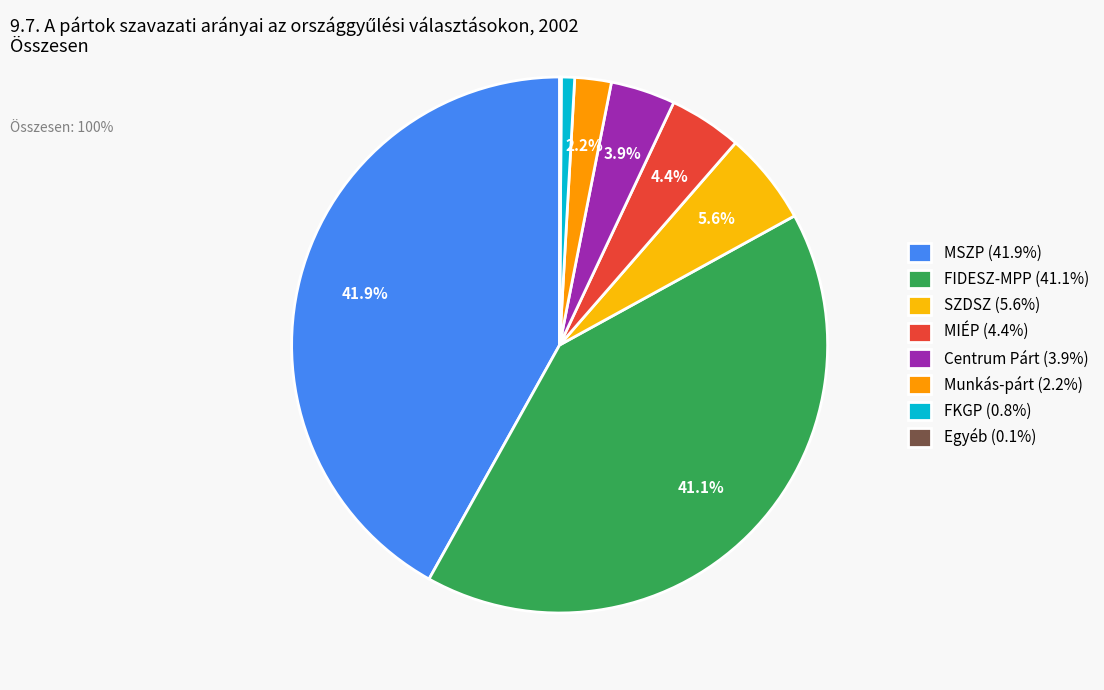

Is there any slice that represents more than half of the pie?

No